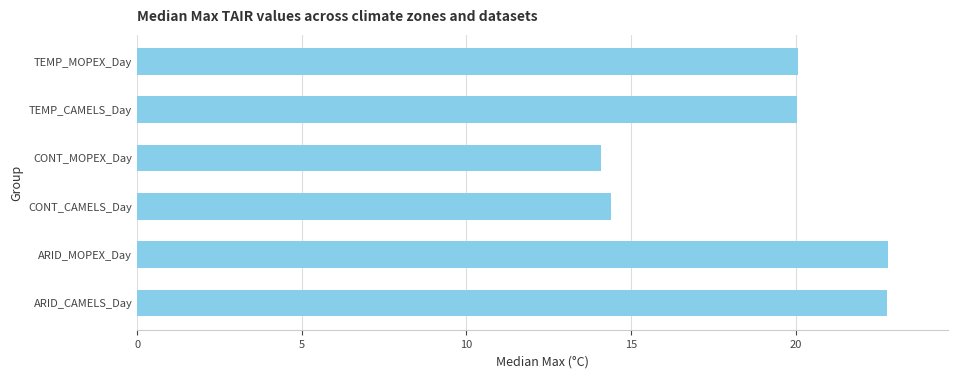

What is the smallest value displayed?

14.1